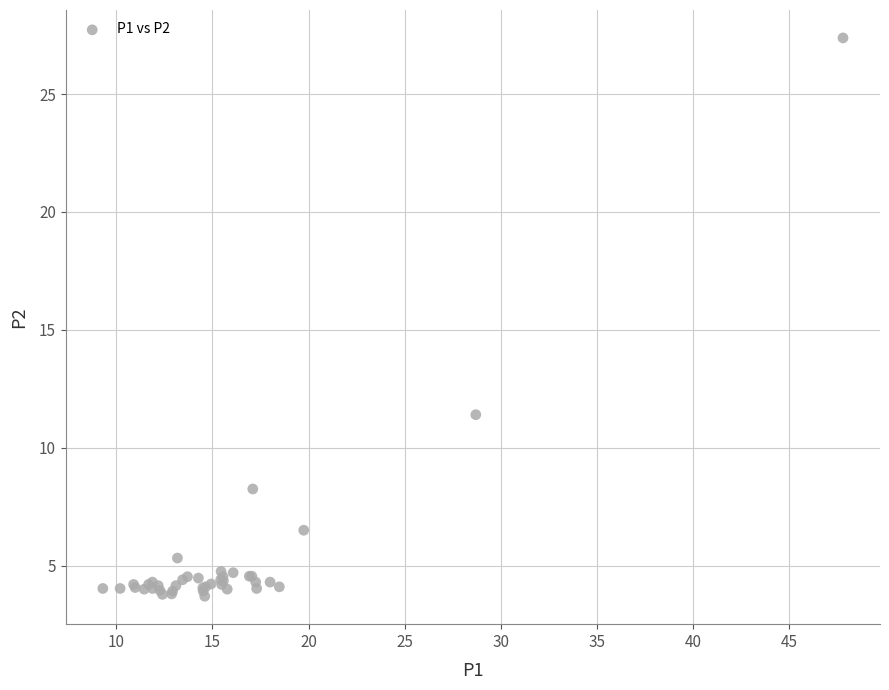

What Y value in the scatter plot is closest to 15?

11.4